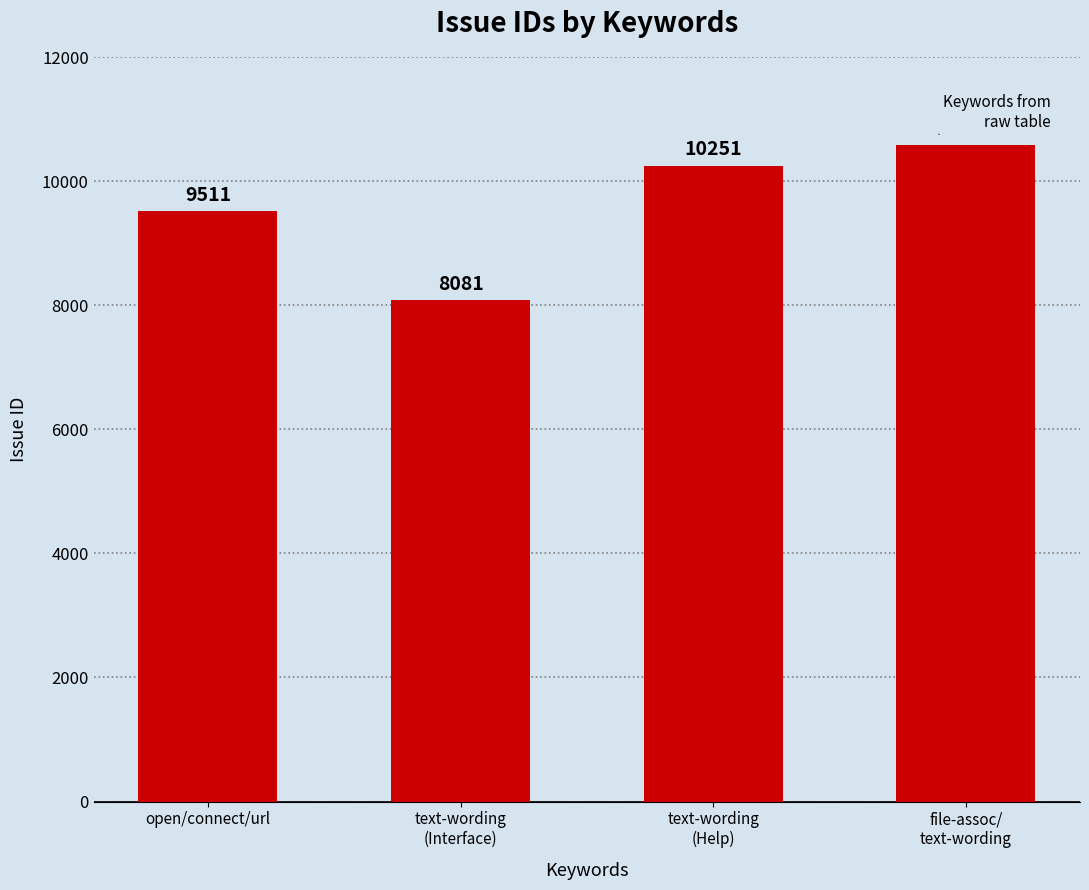

Count the values in the range 9511 to 10575.

3